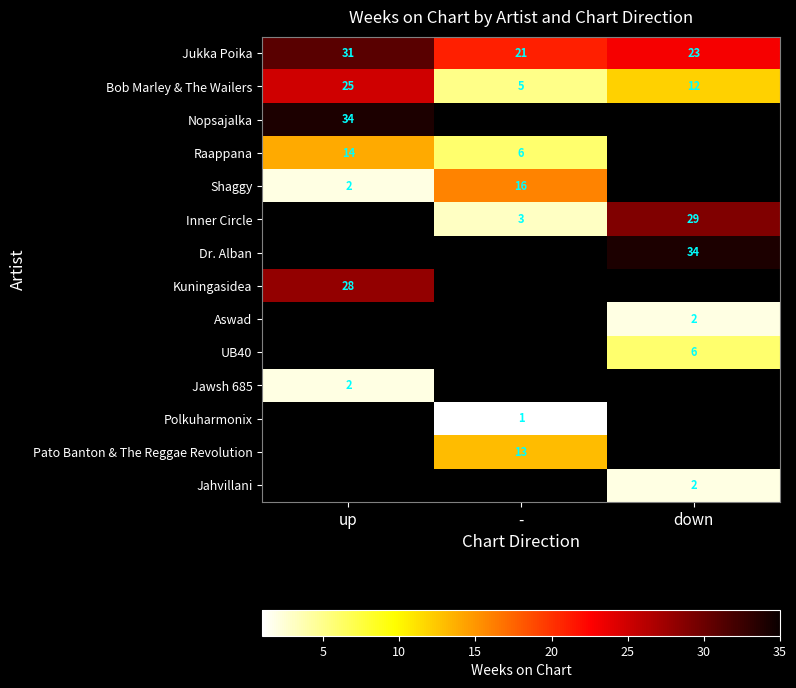

The Jukka Poika series shows 21 at -. True or false?

True